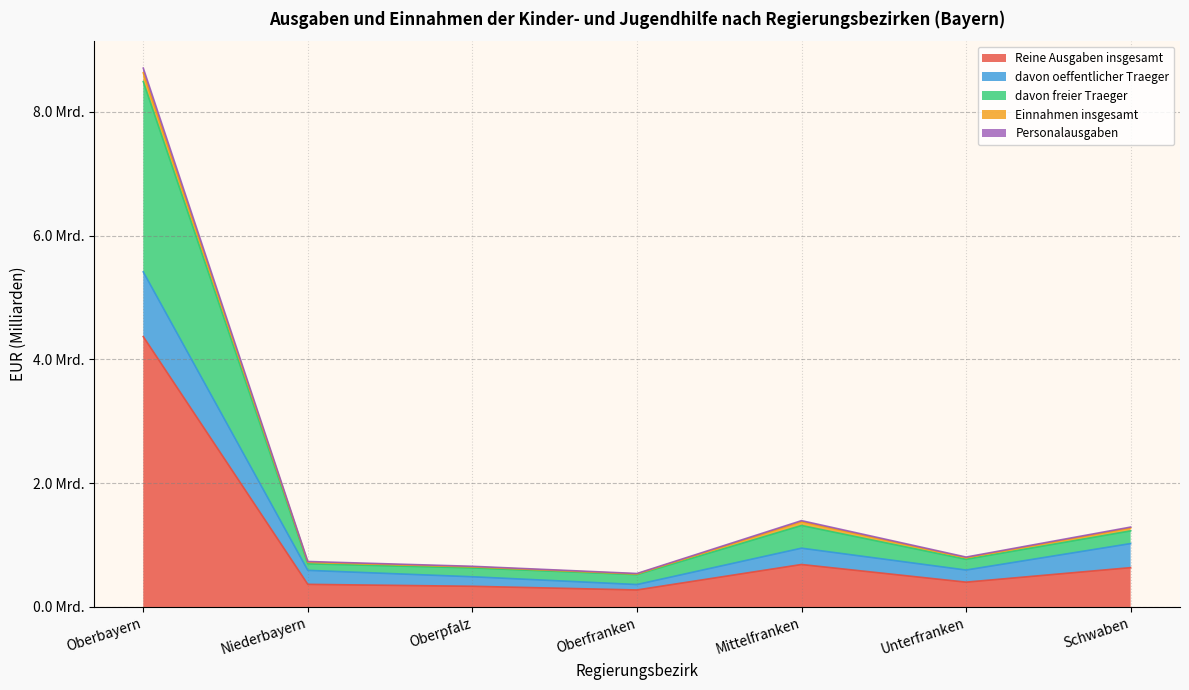

At which category is the sum across all series the highest?

Oberbayern